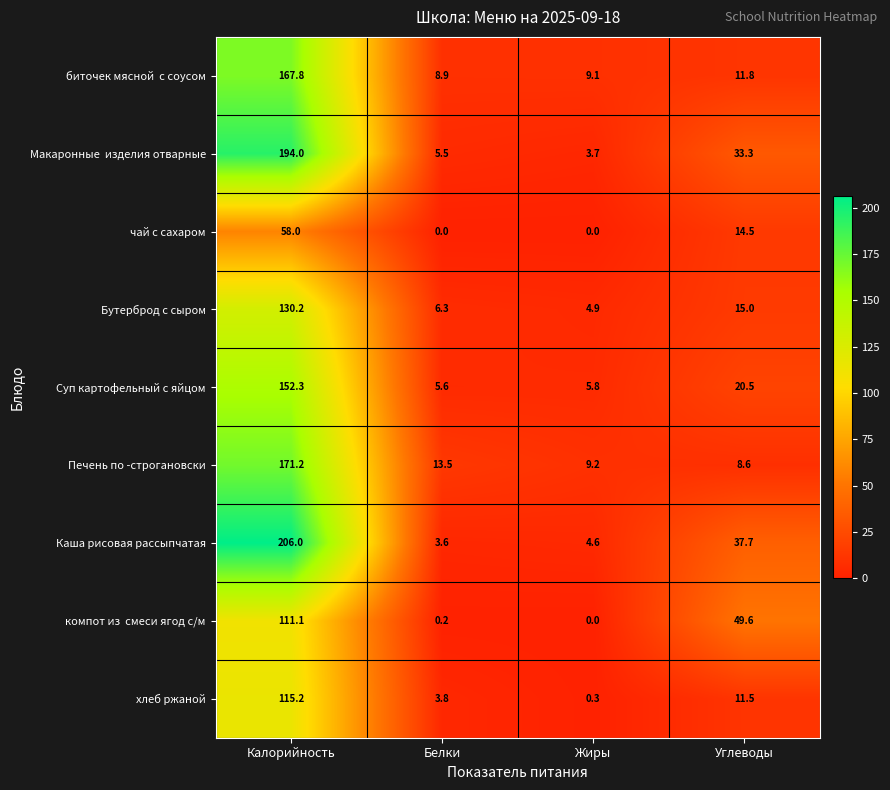

Which series has the largest total across all categories?

Каша рисовая рассыпчатая